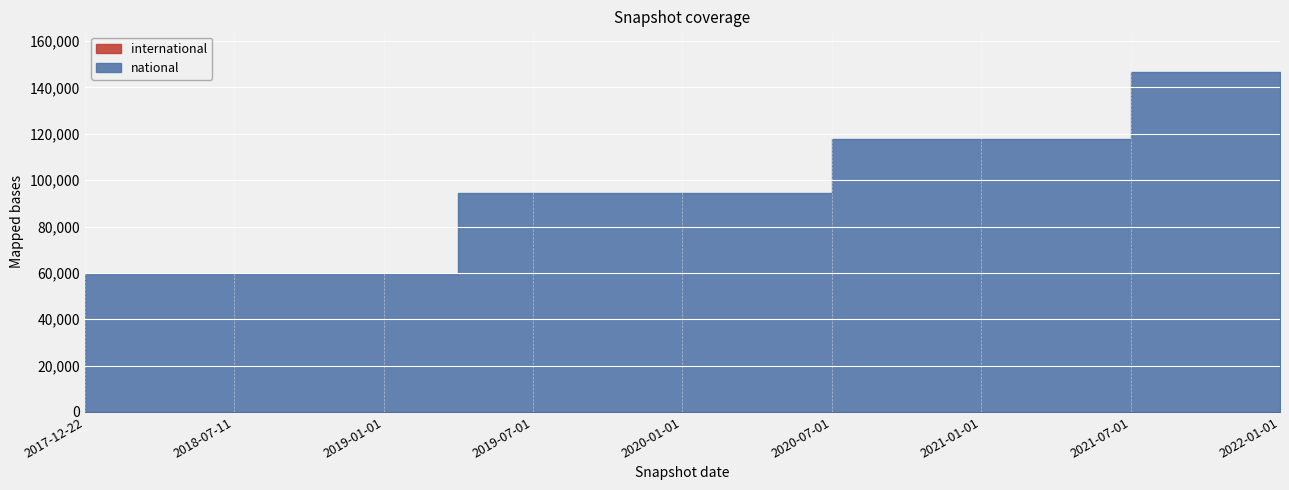

Does the chart display data point markers on the line(s)?

No